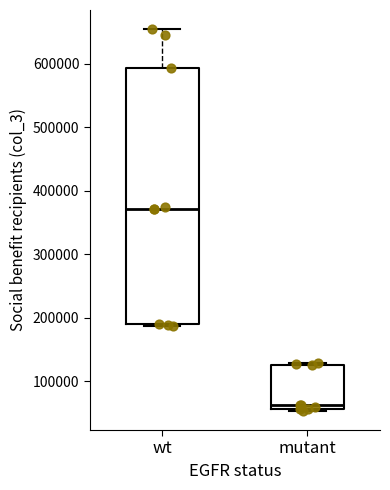

Reading left to right, transcribe this box plot: for each box, give where its median line is, the range the box spans, and where its two whiskers end, as read against the y-axis. The values are not printed on the chart, so give them approximately, as read against the axis.

wt: median 370000, box 190000 to 590000, whiskers 190000 (just below the box's lower edge) to 650000
mutant: median 60000 (just above the box's lower edge), box 60000 to 130000, whiskers 50000 to 130000